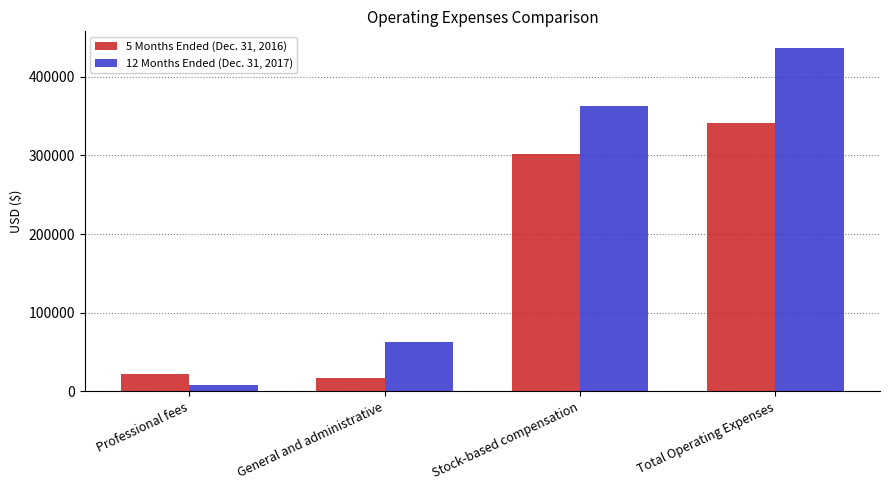

The 5 Months Ended (Dec. 31, 2016) series shows 37203 at Professional fees. True or false?

False